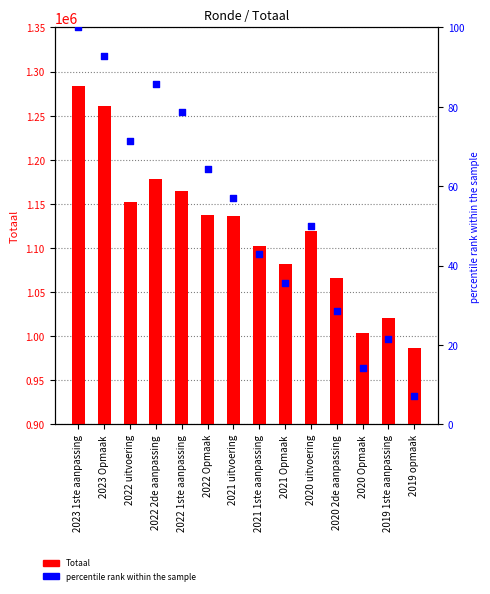

At which category is the sum across all series the highest?

2023 1ste aanpassing